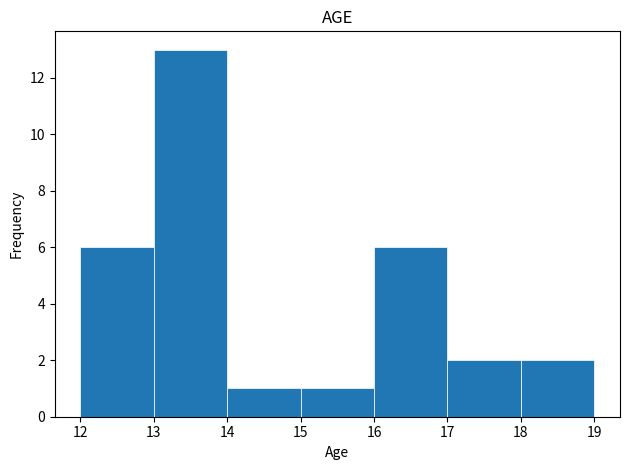

Over which range of the x-axis is the bar tallest?

13 to 14